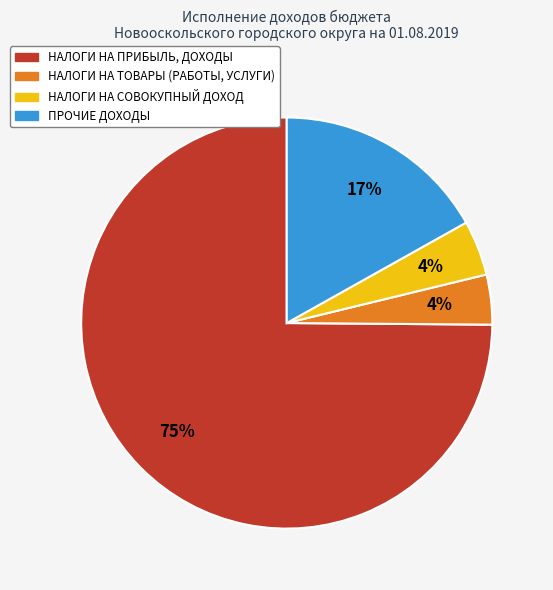

Does НАЛОГИ НА ПРИБЫЛЬ, ДОХОДЫ represent more than half of the total?

Yes